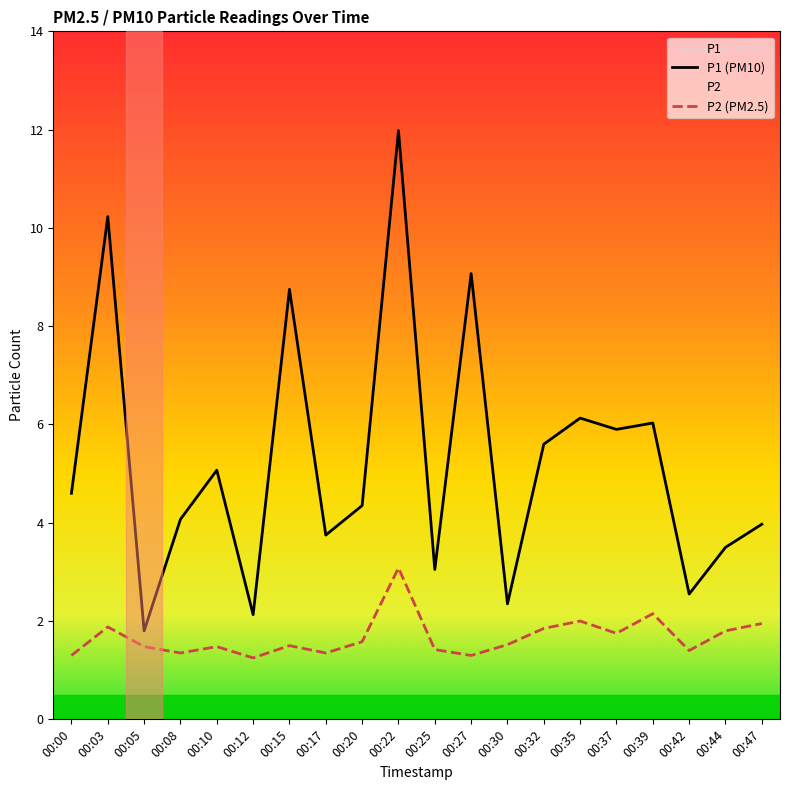

At which category does P2 reach its first local valley?

00:08